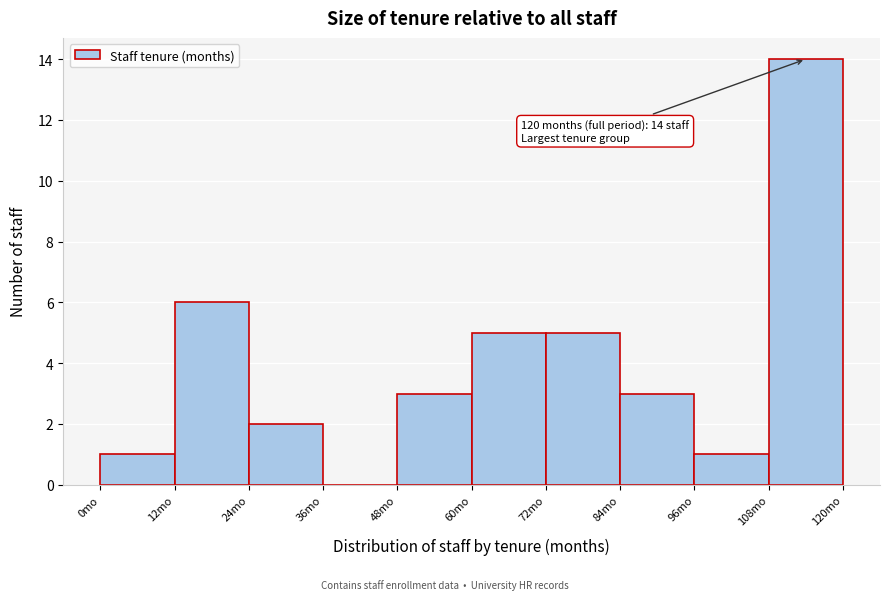

Over which range of the x-axis is the bar tallest?

108 to 120